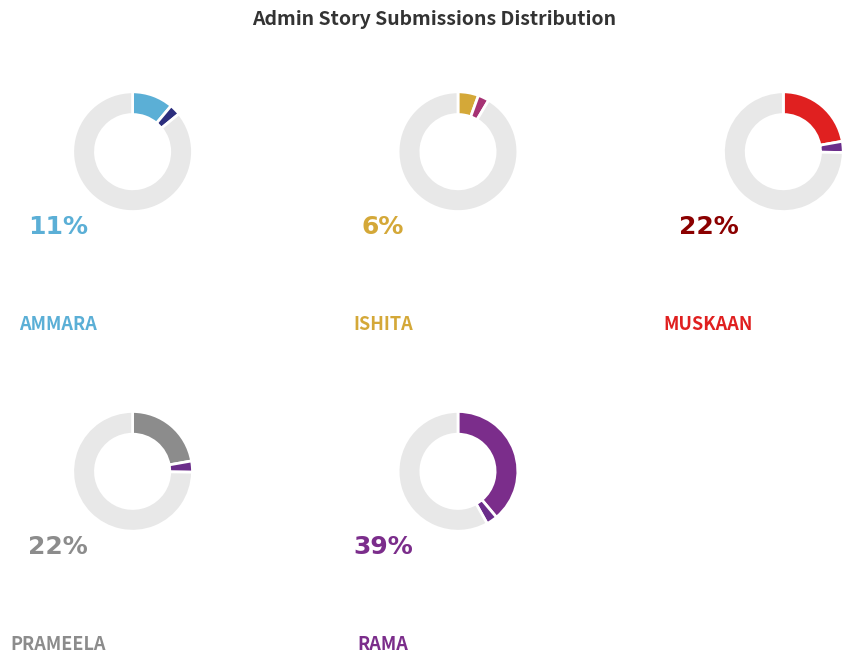

To the nearest percent, what is the combined percentage of Muskaan K Bhatia and rama?

61%